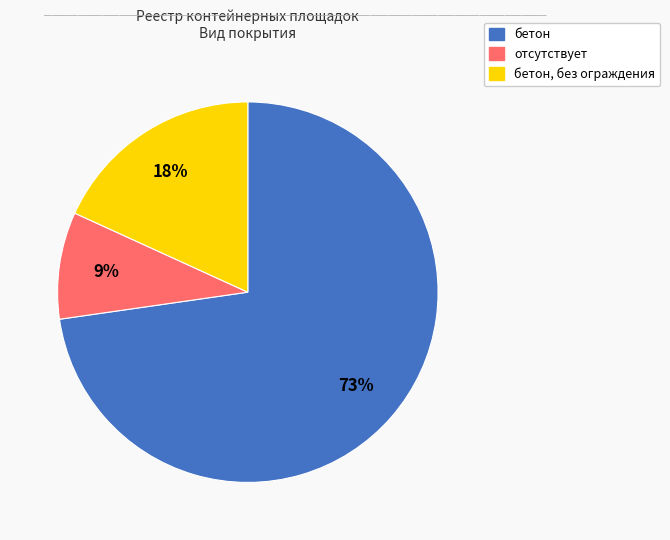

To the nearest percent, what is the difference between the largest and smallest slice percentages?

64%